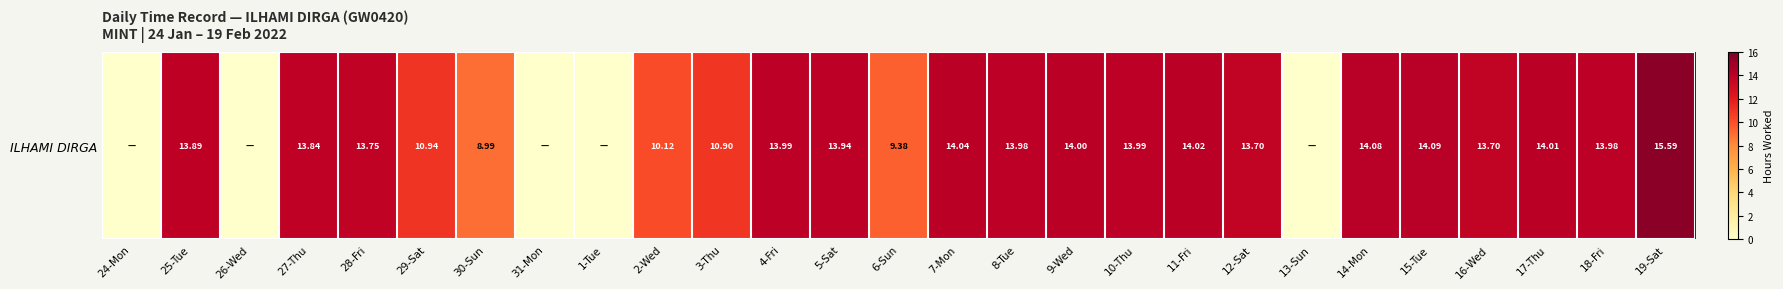

Reading right to left, extract all data points from this chart.

15.6	14.0	14.0	13.7	14.1	14.1	0.0	13.7	14.0	14.0	14.0	14.0	14.0	9.4	13.9	14.0	10.9	10.1	0.0	0.0	9.0	10.9	13.8	13.8	0.0	13.9	0.0